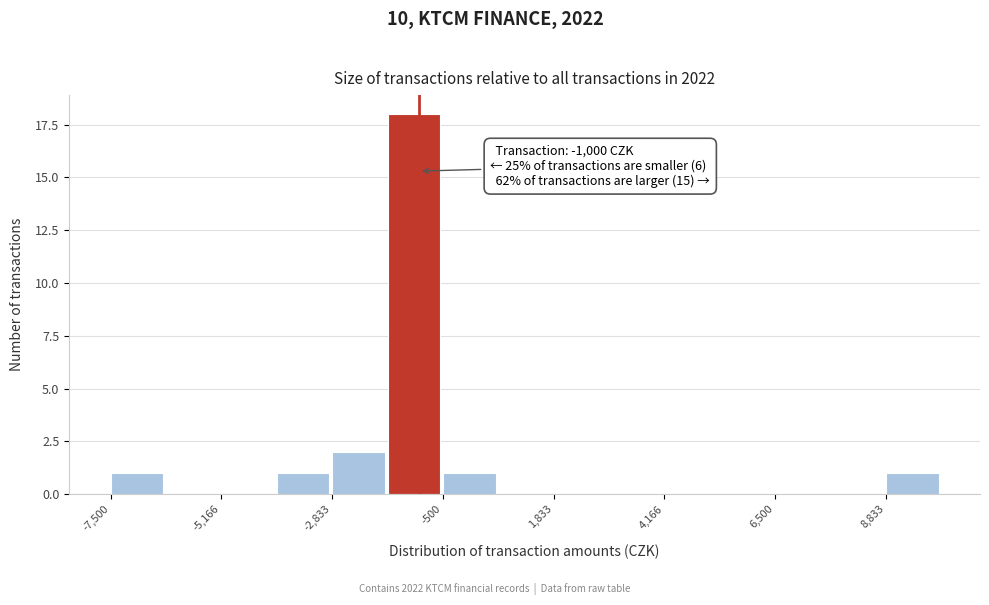

Read against the x-axis, roughly where is the centre of the tallest bar?

-1000